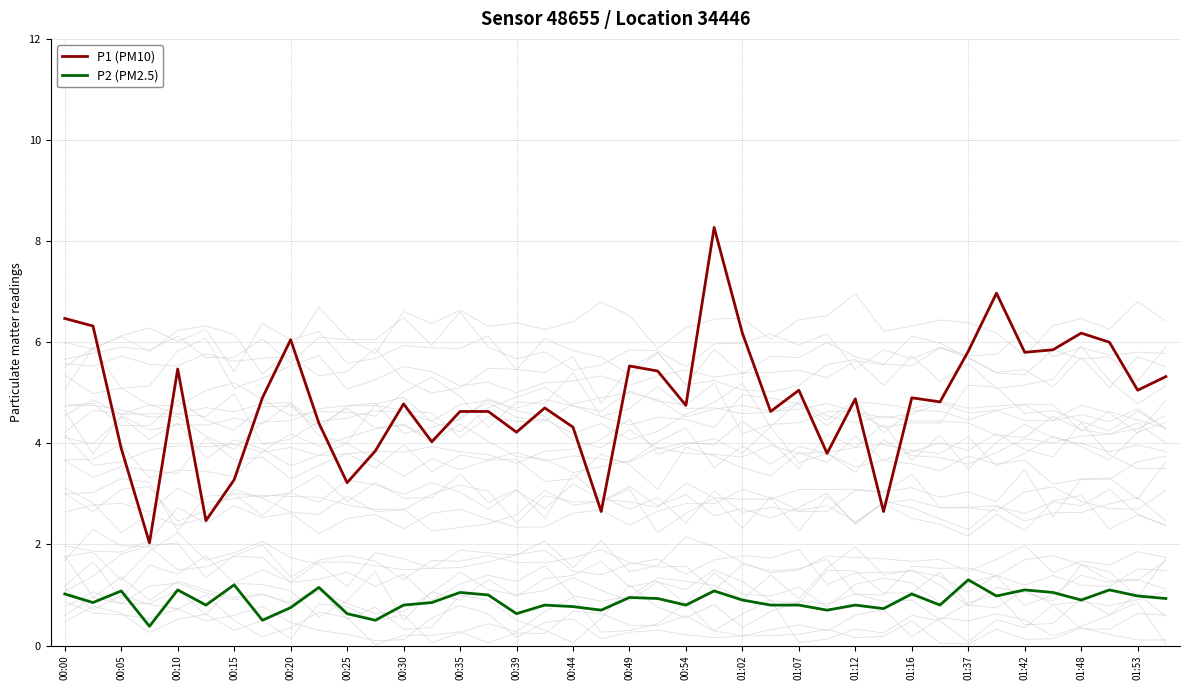

Reading left to right, transcribe all the data shown in this chart.

P1 (PM10): 6.5	6.3	3.9	2.0	5.5	2.5	3.3	4.9	6.0	4.4	3.2	3.9	4.8	4.0	4.6	4.6	4.2	4.7	4.3	2.6	5.5	5.4	4.8	8.3	6.2	4.6	5.0	3.8	4.9	2.6	4.9	4.8	5.8	7.0	5.8	5.8	6.2	6.0	5.0	5.3
P2 (PM2.5): 1.0	0.8	1.1	0.4	1.1	0.8	1.2	0.5	0.8	1.1	0.6	0.5	0.8	0.8	1.1	1.0	0.6	0.8	0.8	0.7	0.9	0.9	0.8	1.1	0.9	0.8	0.8	0.7	0.8	0.7	1.0	0.8	1.3	1.0	1.1	1.1	0.9	1.1	1.0	0.9